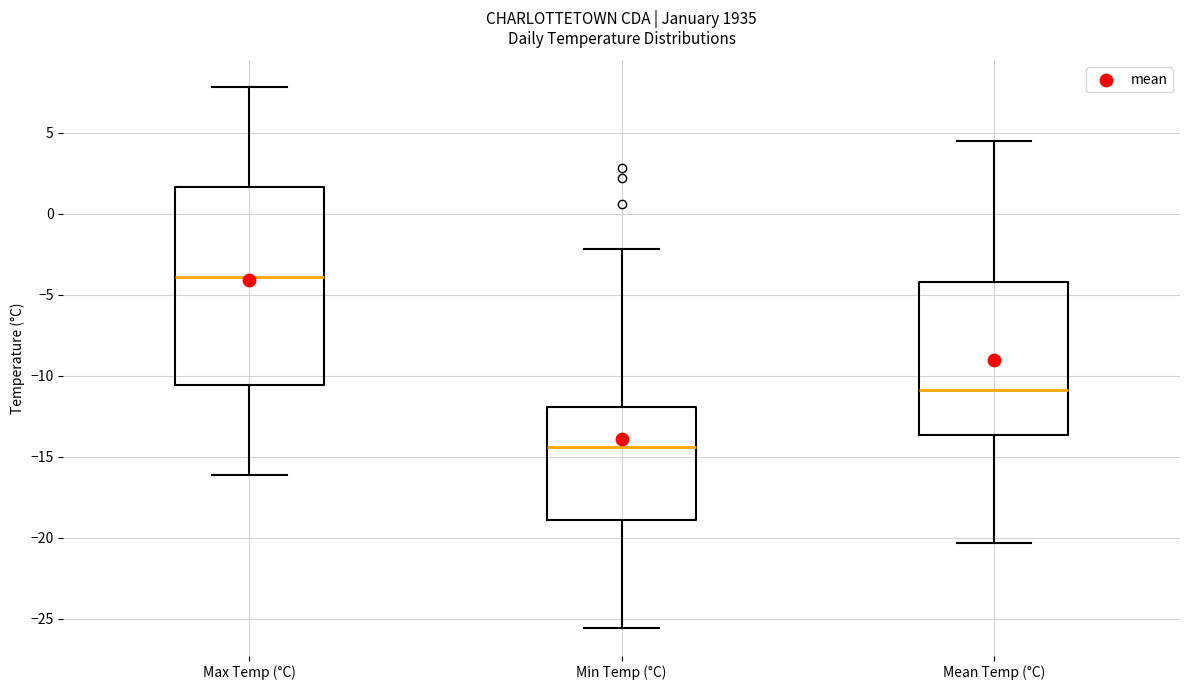

Where does the median line of the box for Min Temp (°C) sit on the y-axis? The values are not printed on the chart, so give them approximately, as read against the axis.

-14.5